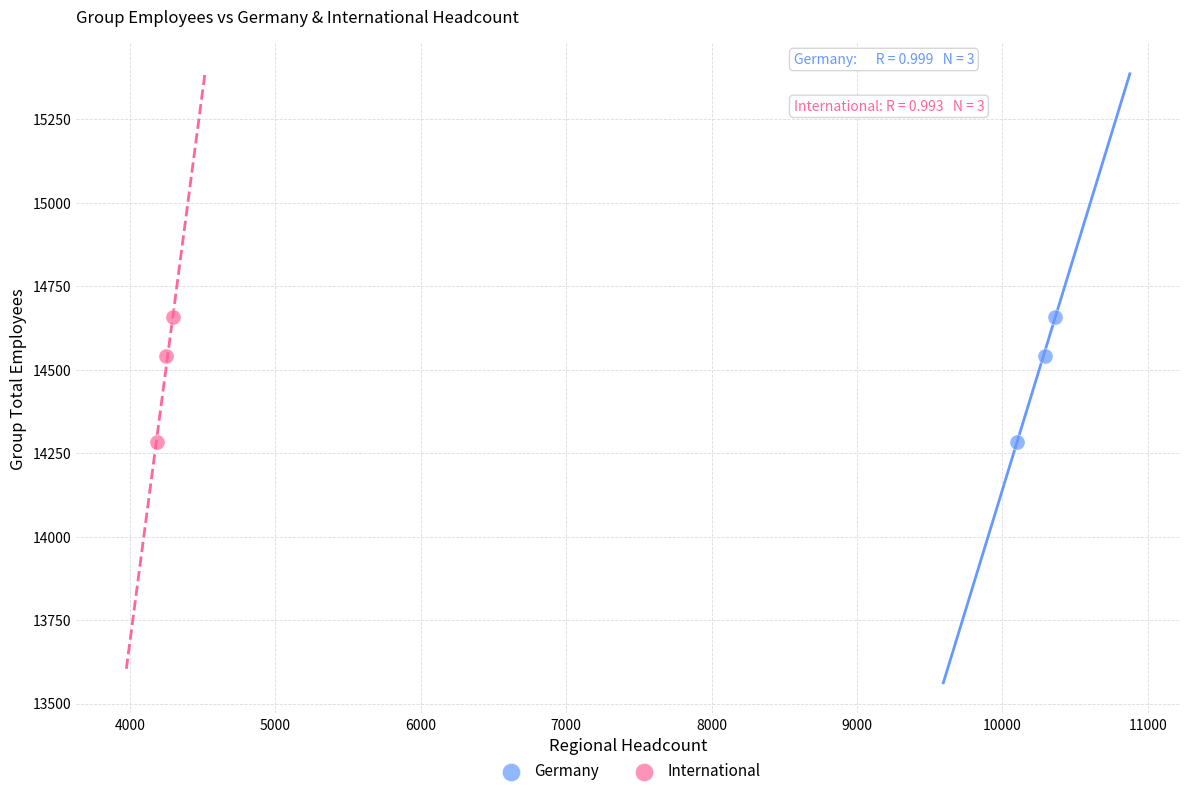

What are all the series names shown in the legend?

Germany, International